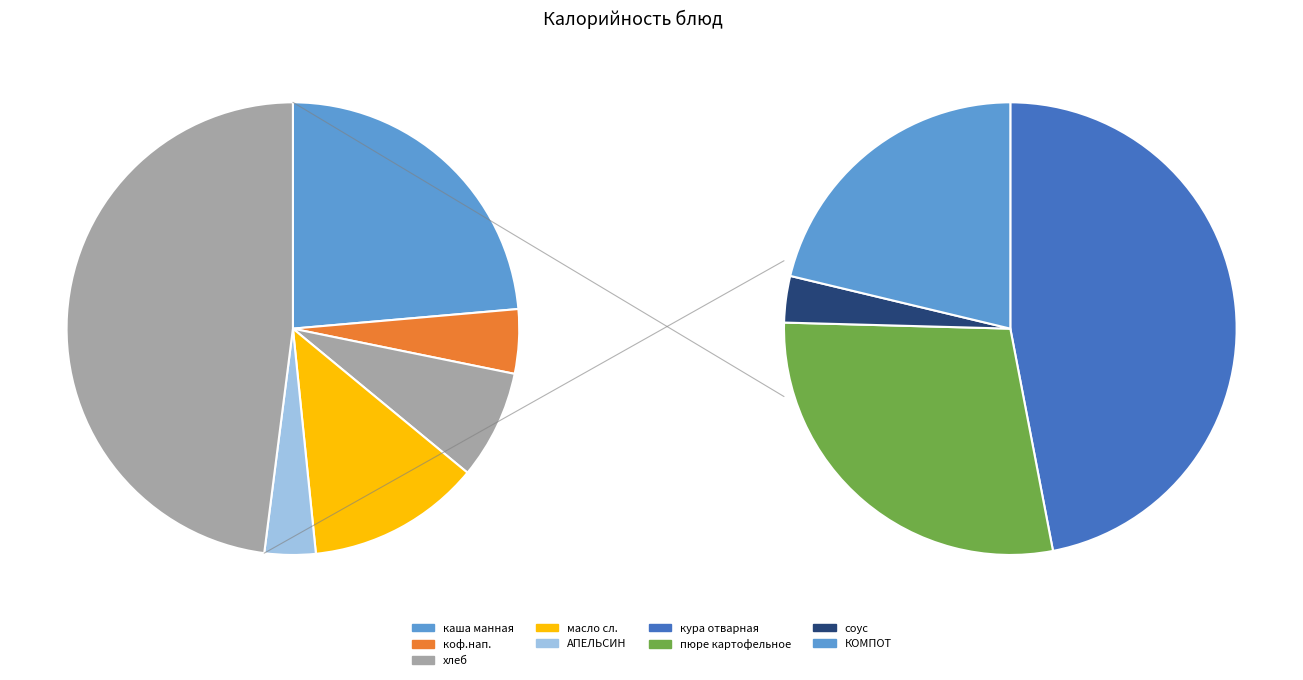

What portion of the pie excludes пюре картофельное?

86.4%